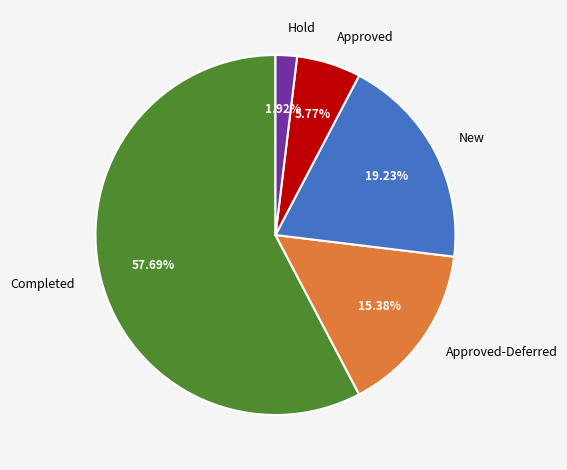

What is the total percentage of Hold and Approved-Deferred?

17.3%